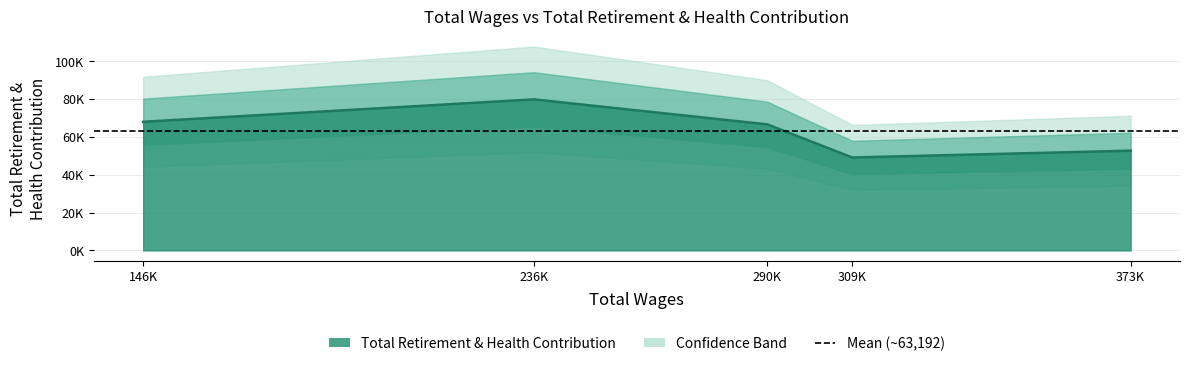

What is the label of the 5th point from the right?

146K